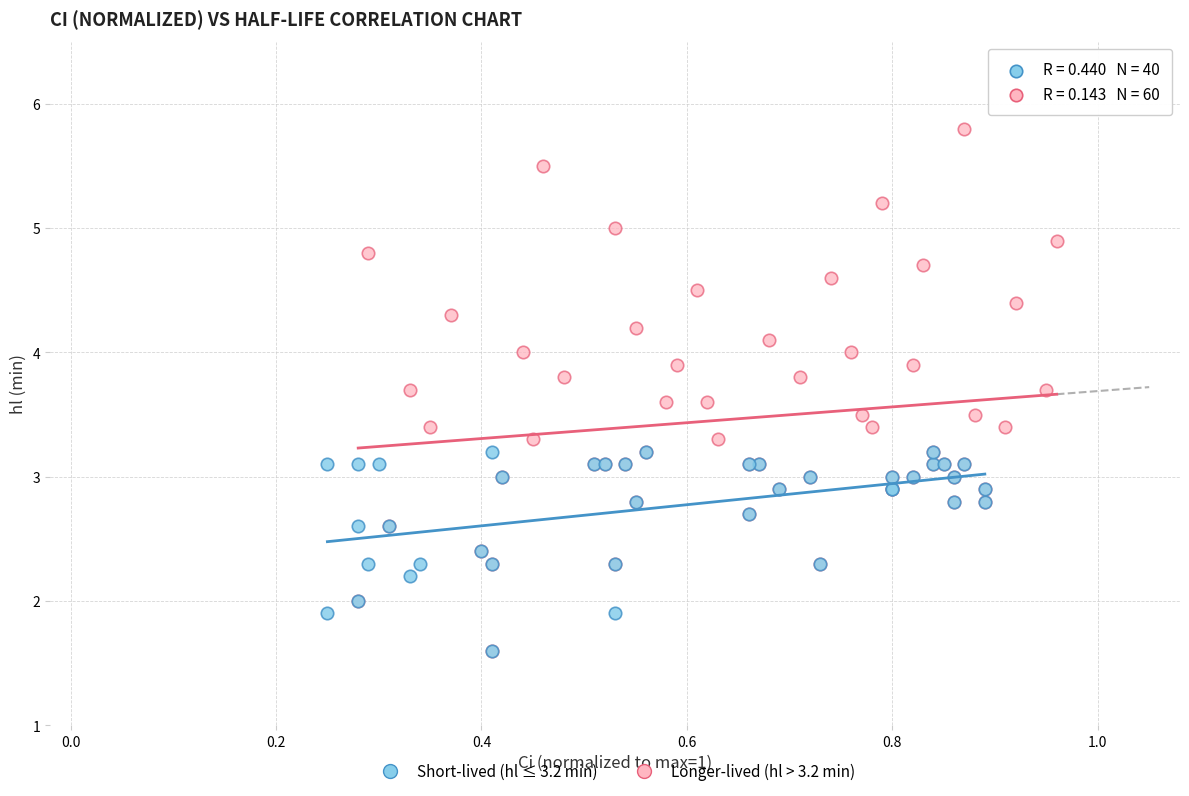

Which series reaches the maximum Y coordinate?

Longer-lived (hl > 3.2 min)